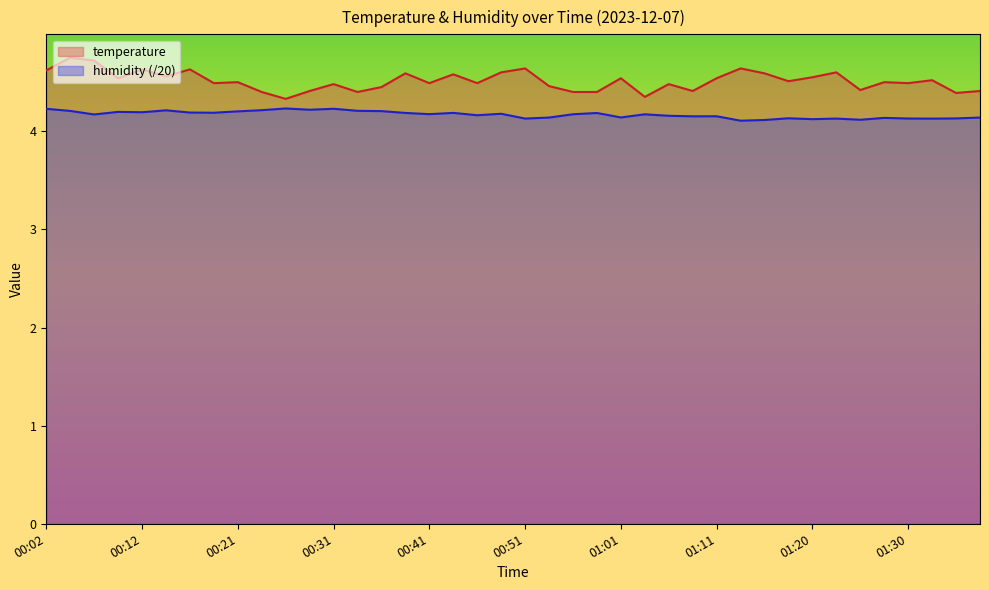

Is the value of humidity at 00:56 greater than the value of temperature at 00:58?

No